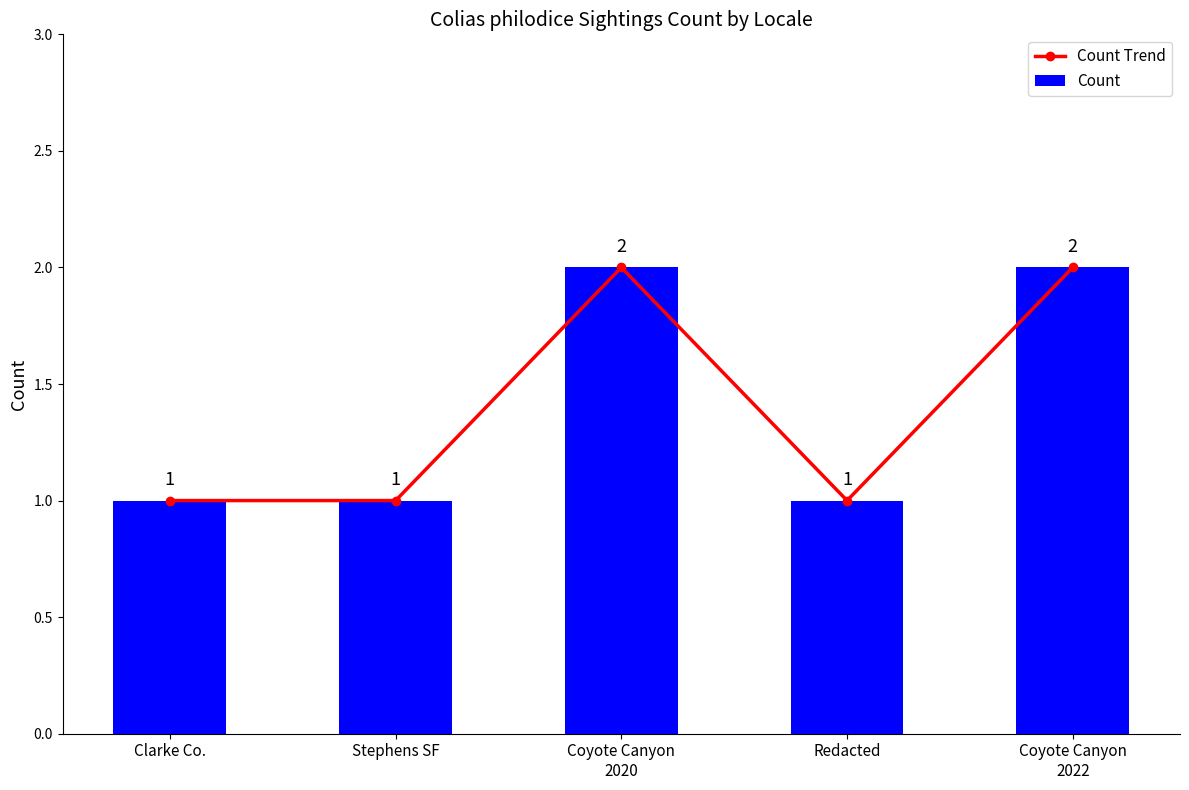

Reading left to right, transcribe all the data shown in this chart.

Count Trend: Clarke Co.=1	Stephens SF=1	Coyote Canyon
2020=2	Redacted=1	Coyote Canyon
2022=2
Count: Clarke Co.=1	Stephens SF=1	Coyote Canyon
2020=2	Redacted=1	Coyote Canyon
2022=2